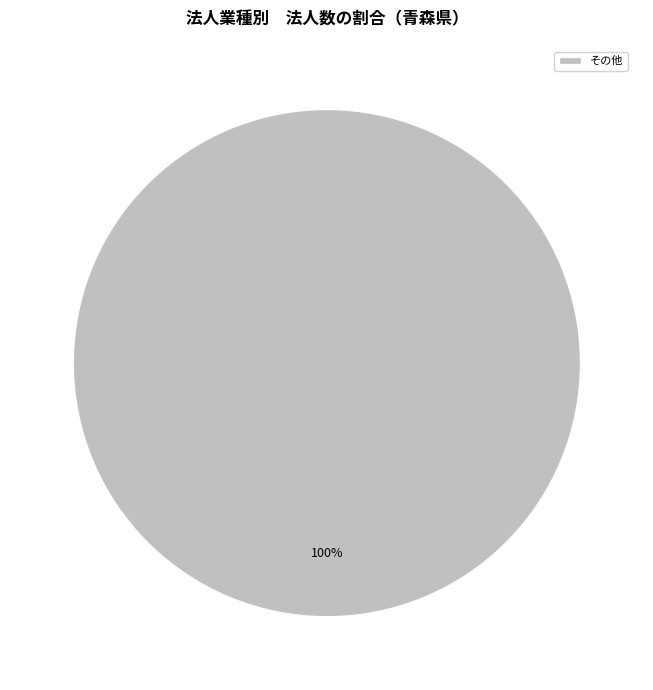

Is there any slice that represents more than half of the pie?

Yes